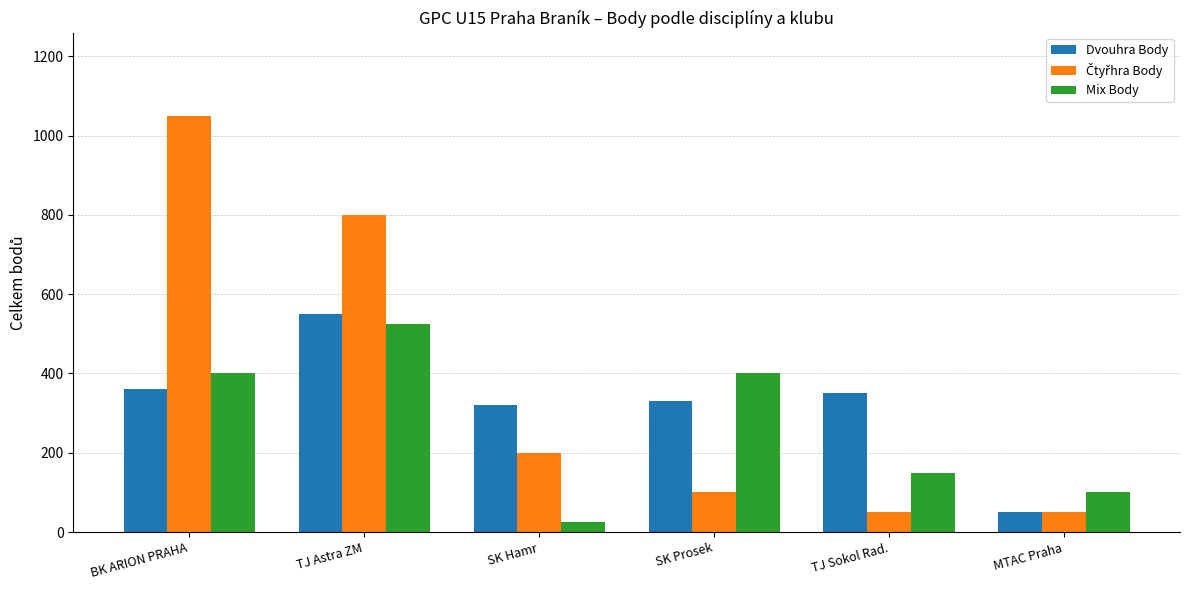

What is the total value across all series at TJ Astra ZM?

1875